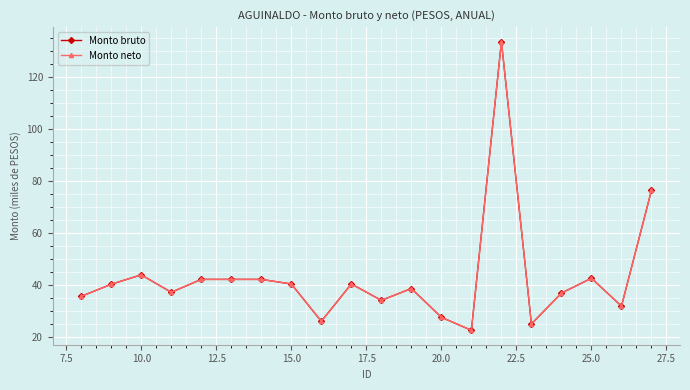

Reading left to right, what are all the values shown in this chart?

Monto bruto: 35.6	40.3	43.9	37.2	42.1	42.1	42.1	40.4	26.0	40.4	34.1	38.6	27.6	22.6	133.5	25.0	36.9	42.6	31.8	76.4
Monto neto: 35.6	40.3	43.9	37.2	42.1	42.1	42.1	40.4	26.0	40.4	34.1	38.6	27.6	22.6	133.5	25.0	36.9	42.6	31.8	76.4